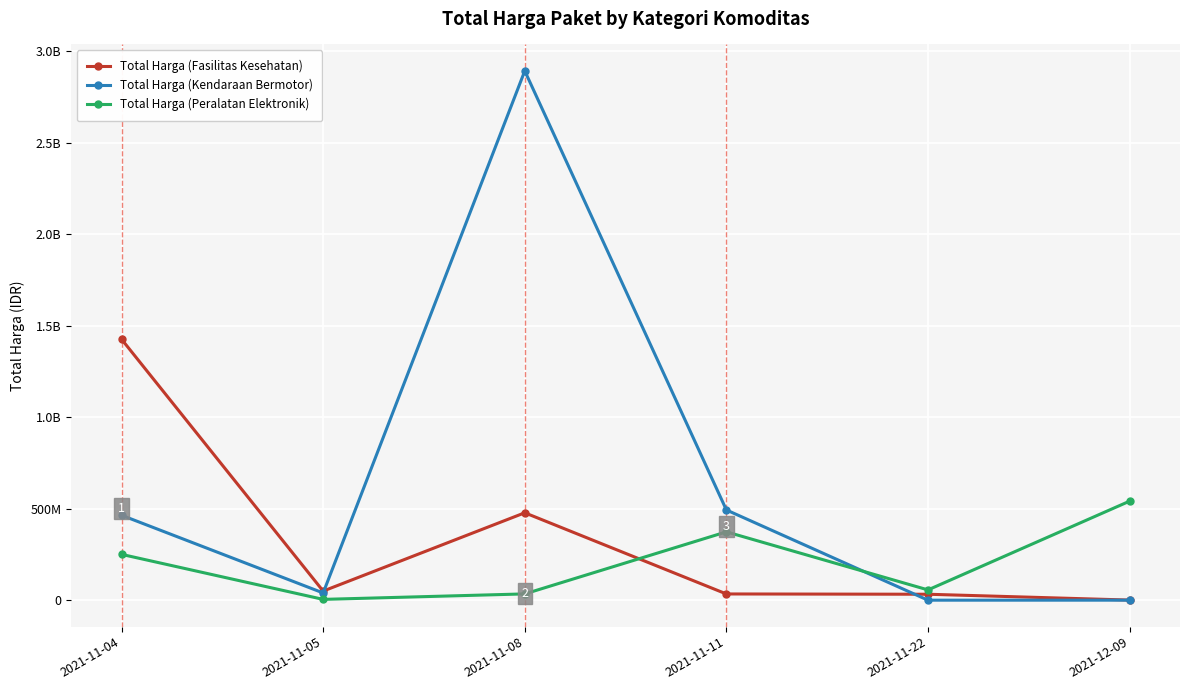

At which label does Total Harga (Kendaraan Bermotor) first exceed 464002100?

2021-11-08